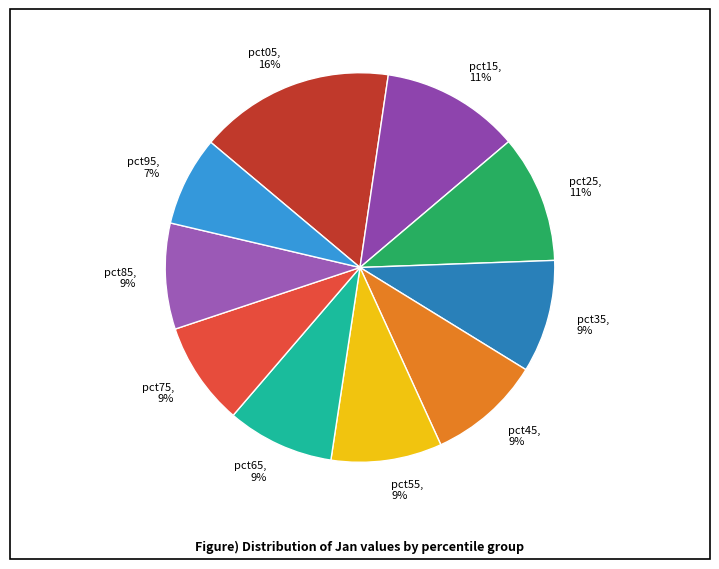

To the nearest percent, what is the difference between the pct55 and pct15 slice percentages?

2%